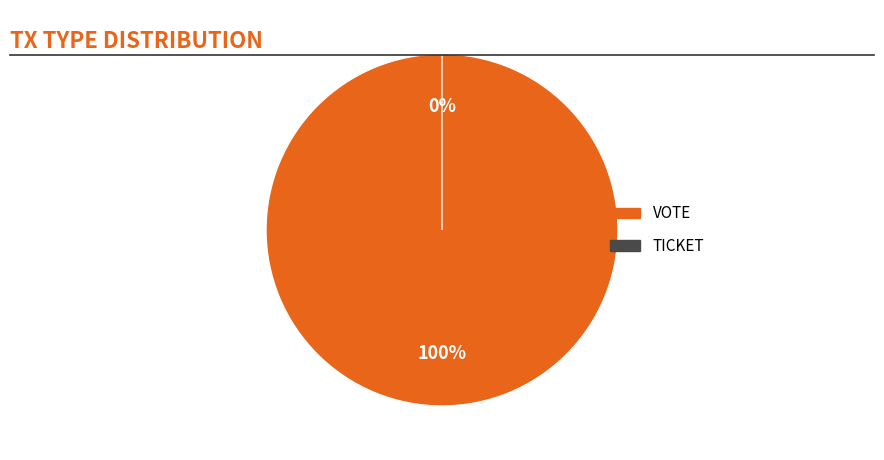

What percentage is the Vote slice, to the nearest percent?

100%